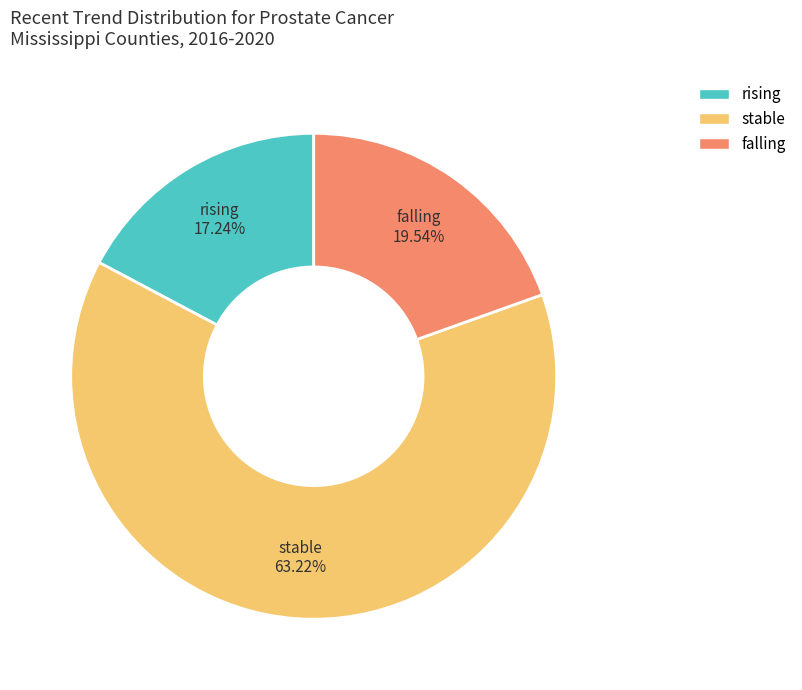

Between falling and stable, which is larger?

stable